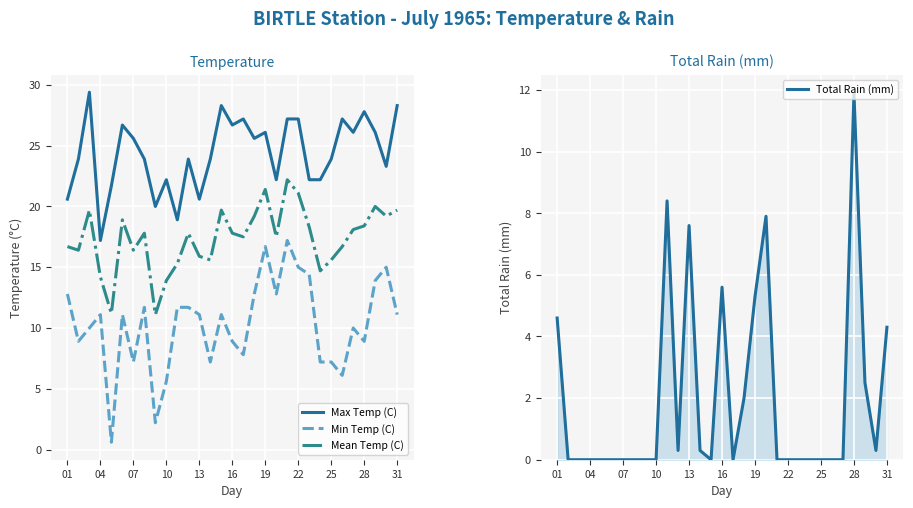

What are all the series names shown in the legend?

Max Temp (C), Min Temp (C), Mean Temp (C), Total Rain (mm)